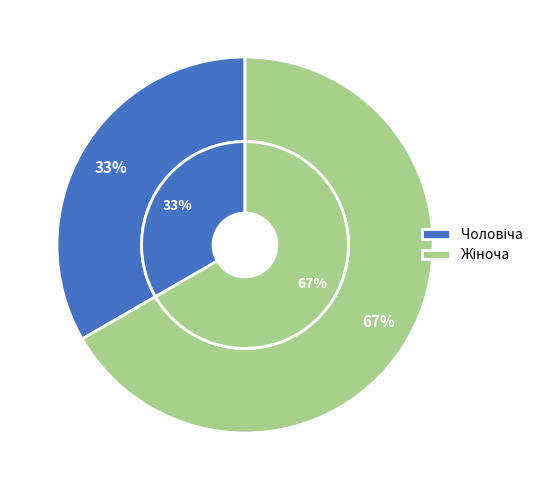

The Чоловіча slice represents 33% of the pie. True or false?

True